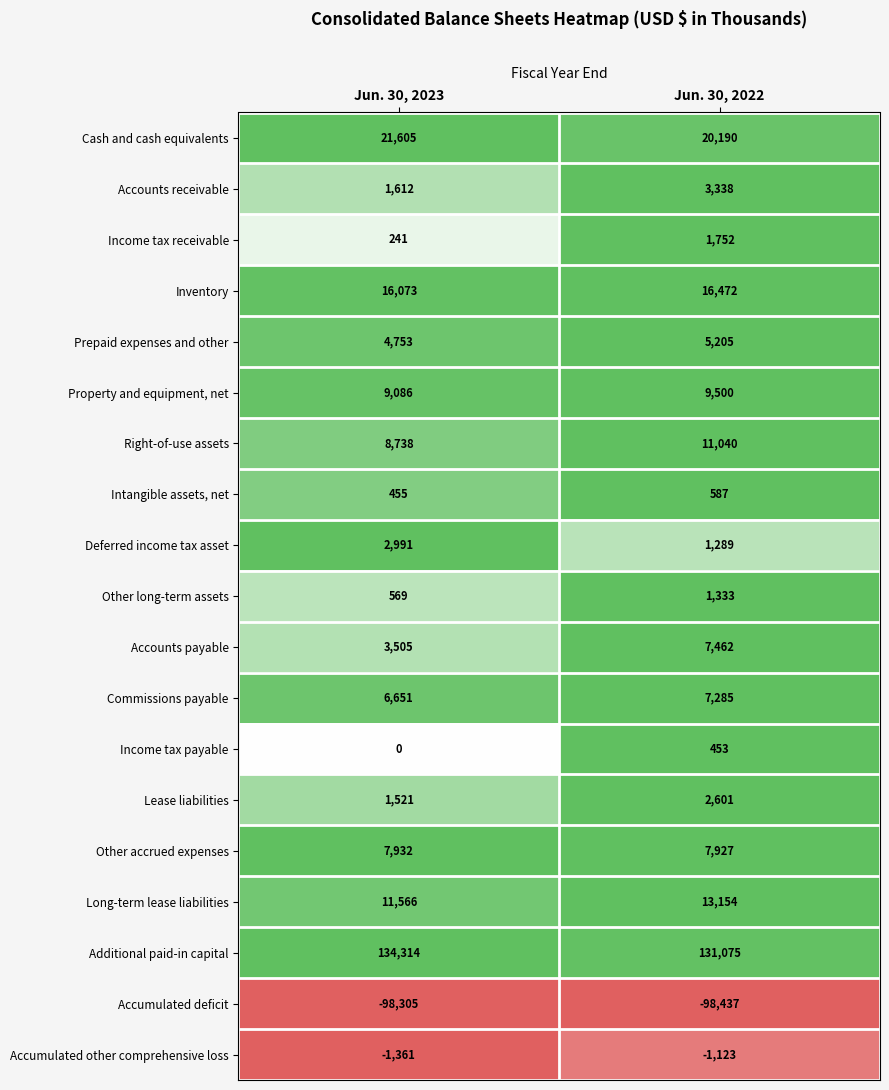

What value does the Cash and cash equivalents series have at Jun. 30, 2023, to the nearest 50?

21600